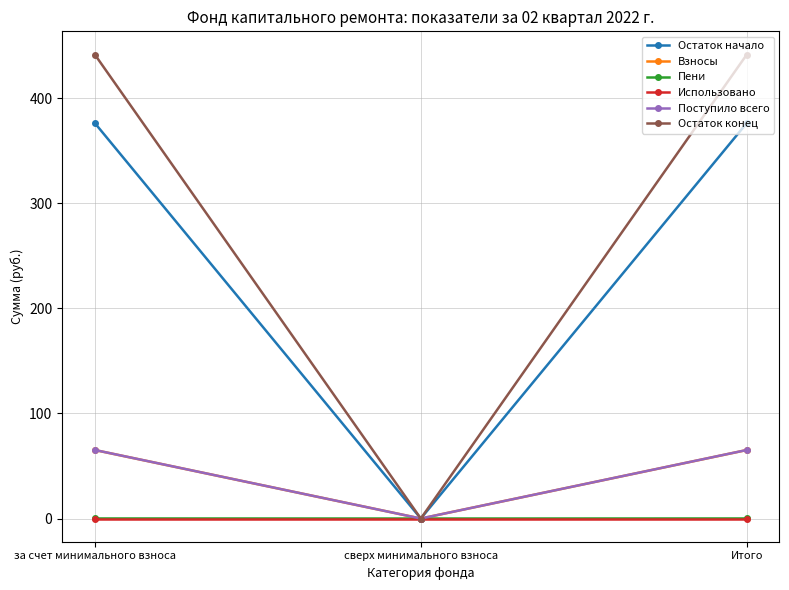

How many data points in Остаток конец are above 441?

2